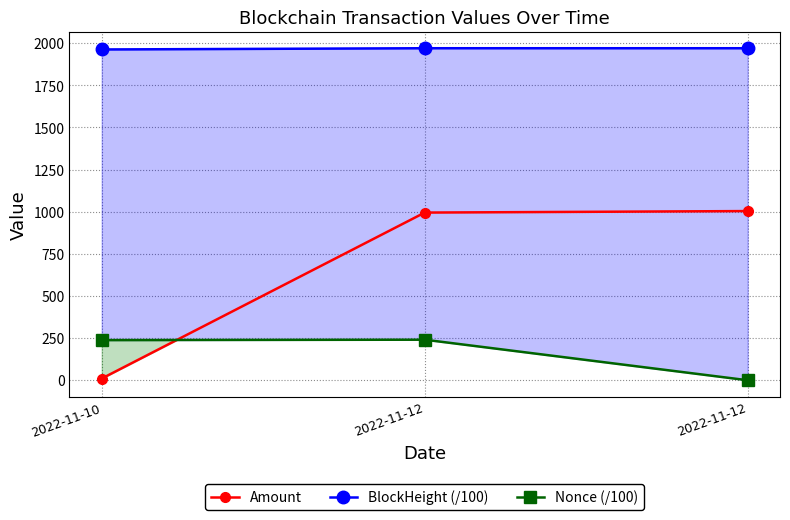

How many distinct data groups are displayed?

3